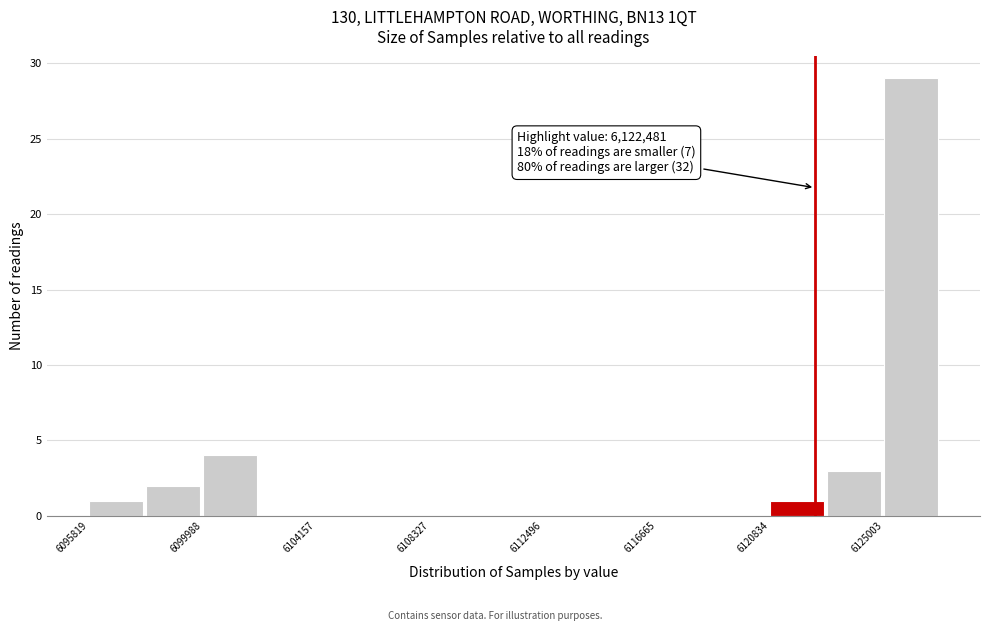

Over which range of the x-axis is the bar tallest?

6125000 to 6127000